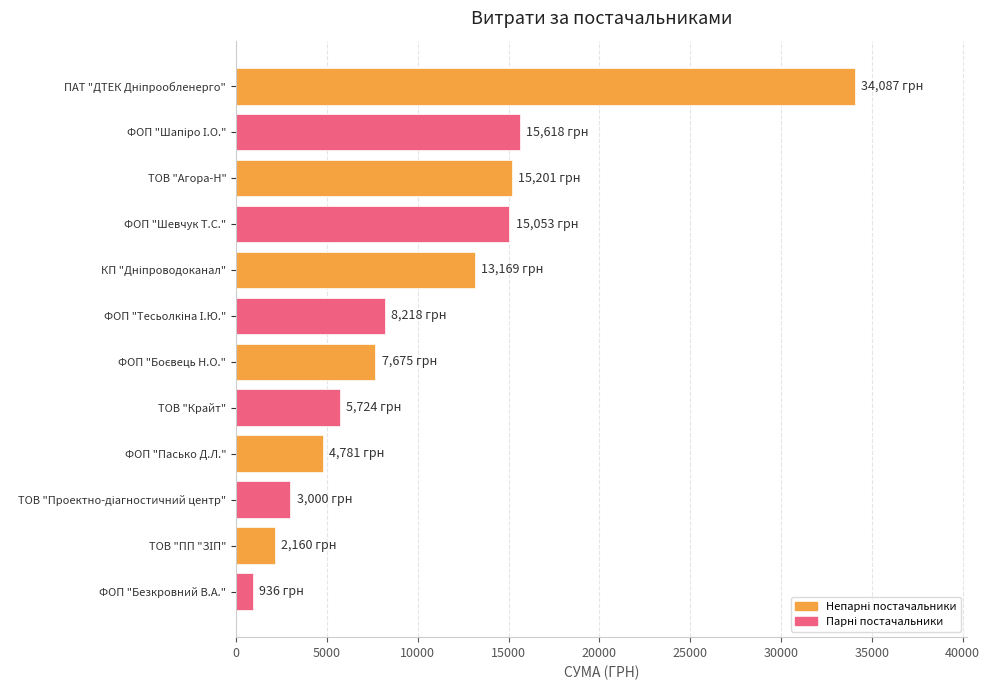

What is the difference between the maximum and minimum values?

33150.8